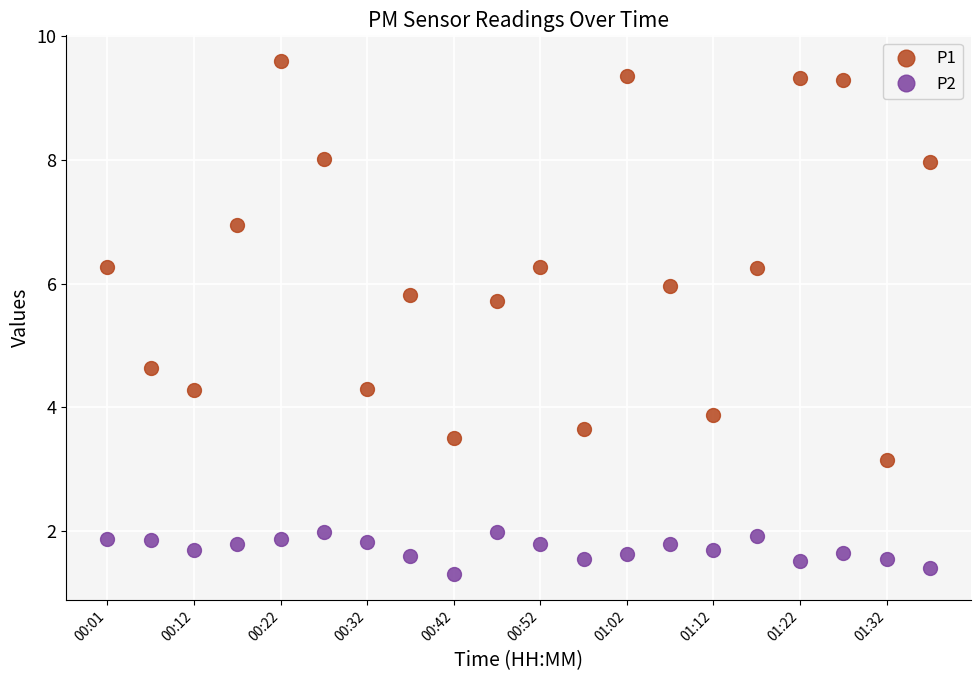

What is the difference between the maximum and minimum values in the P2 series?

0.7